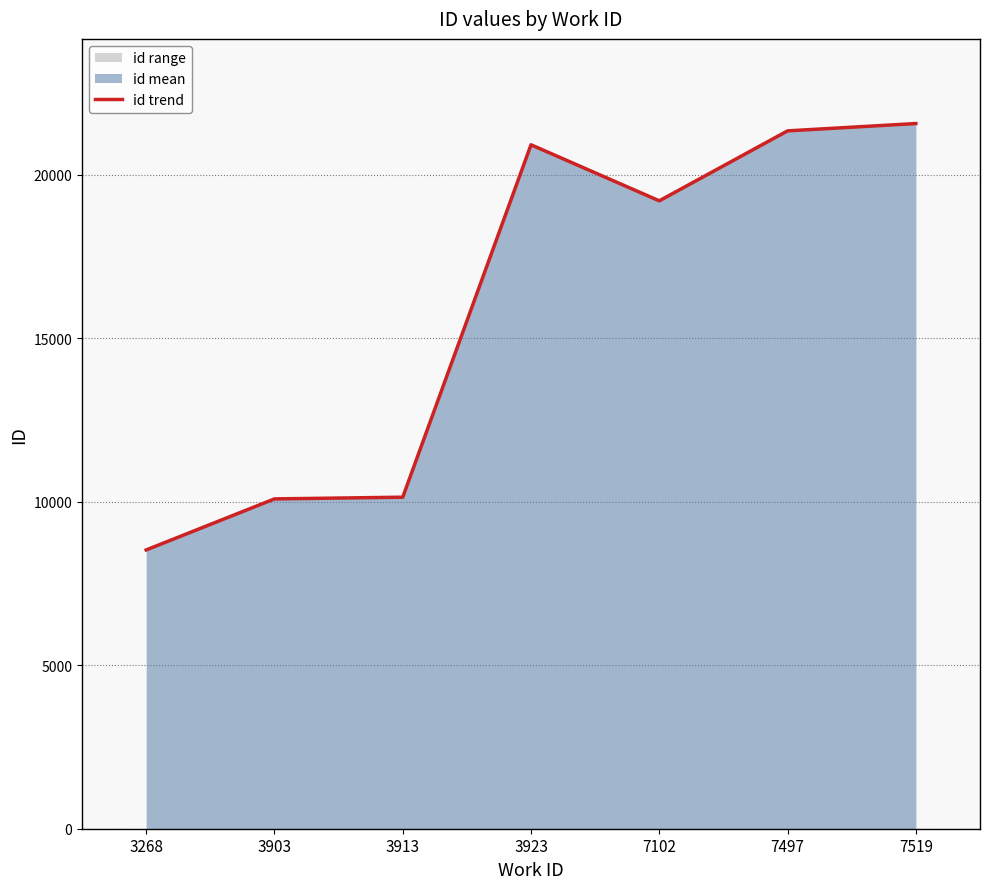

Does the chart have visible grid lines?

Yes